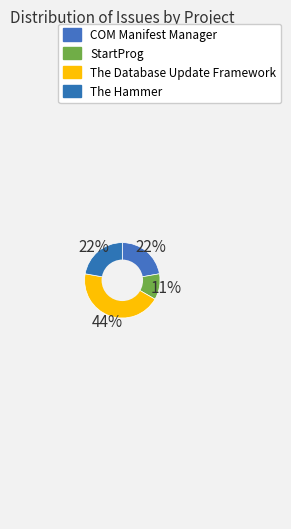

Is The Database Update Framework the majority of the pie?

No